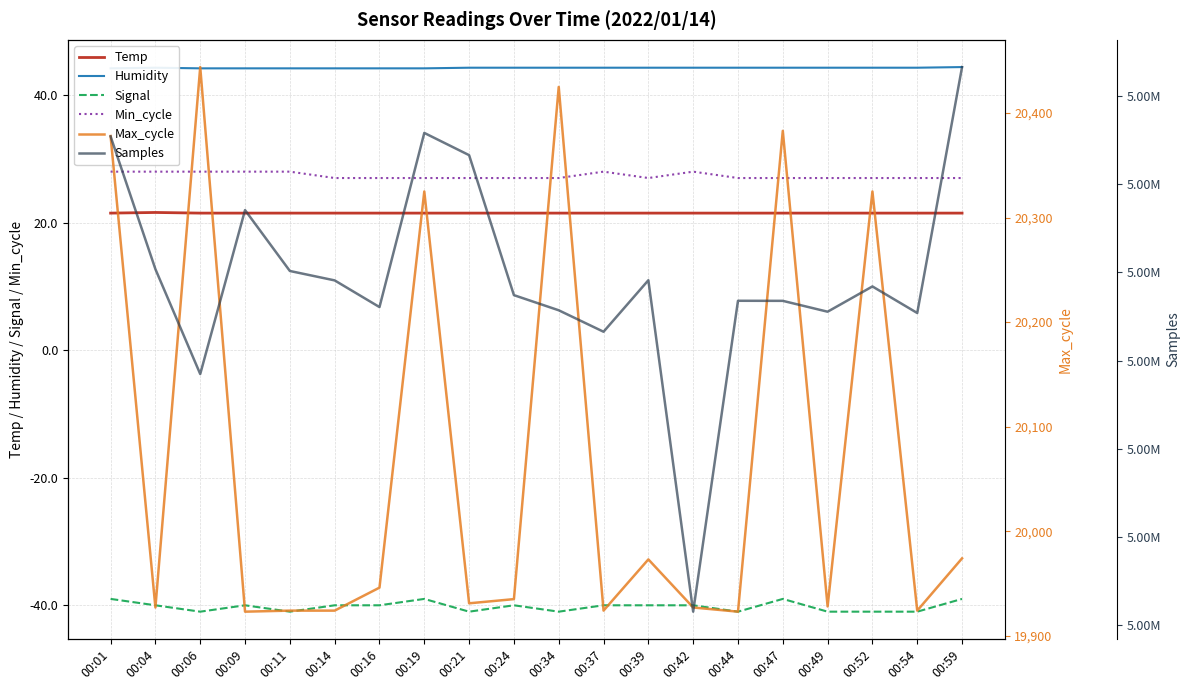

What is the smallest value displayed?

-41.0